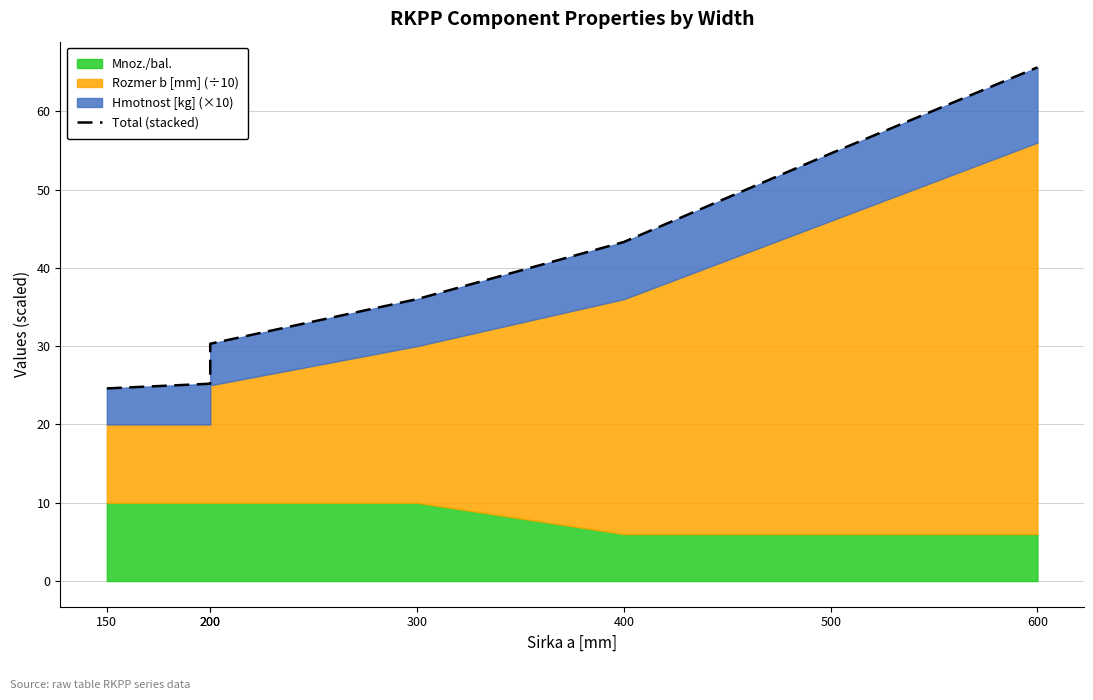

What value does the data have at 400?

43.3